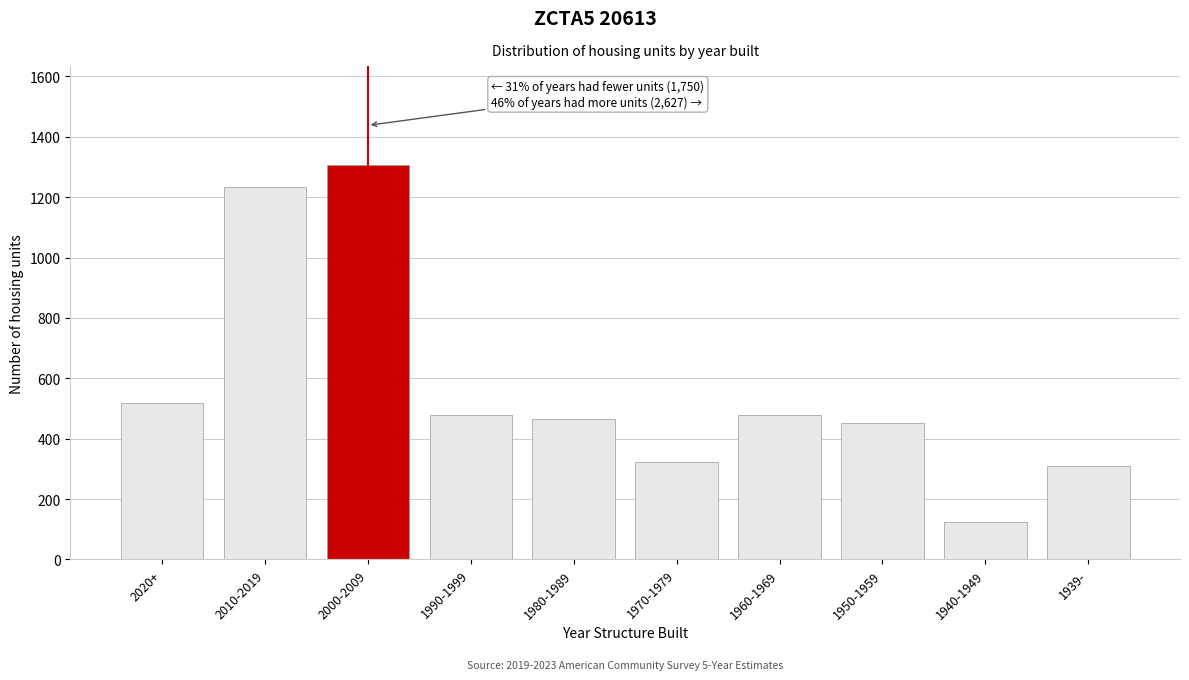

Reading left to right, list all the values displayed in this chart.

2020+=518	2010-2019=1232	2000-2009=1307	1990-1999=477	1980-1989=465	1970-1979=324	1960-1969=477	1950-1959=451	1940-1949=125	1939-=308